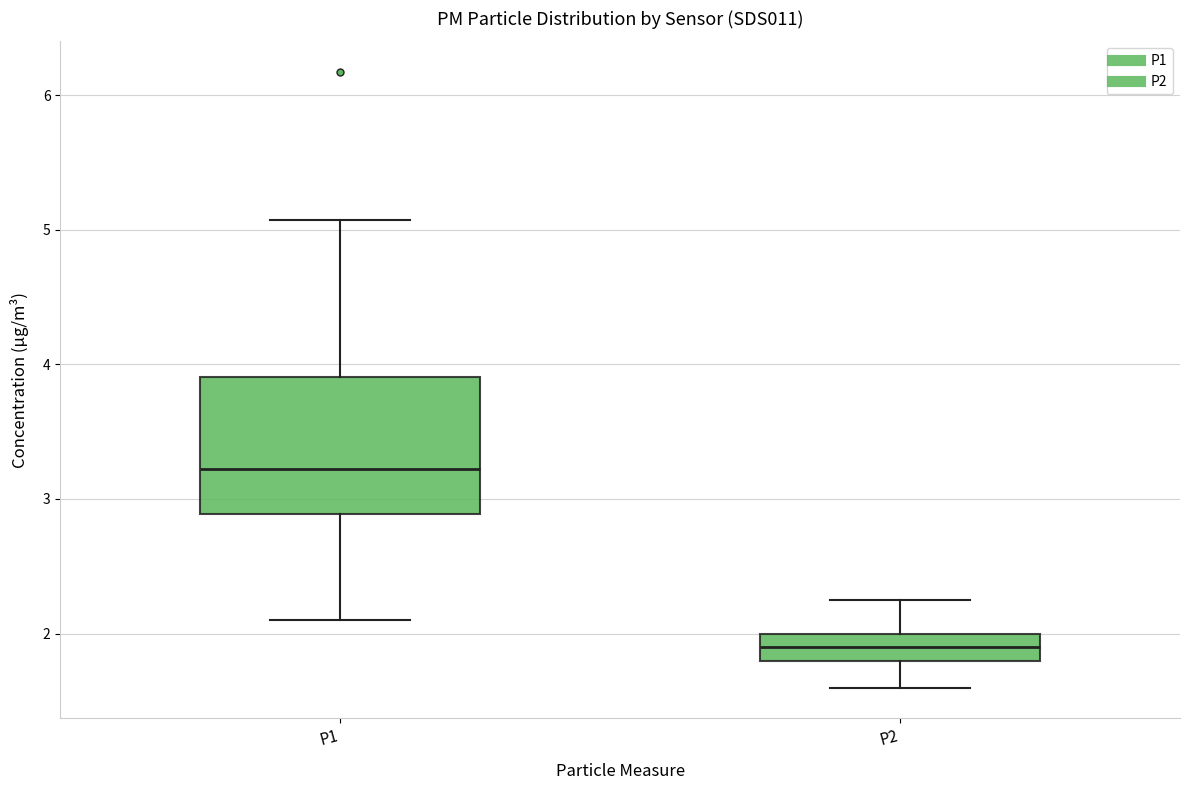

Comparing the boxes themselves (not the whiskers), which one is the tallest?

P1